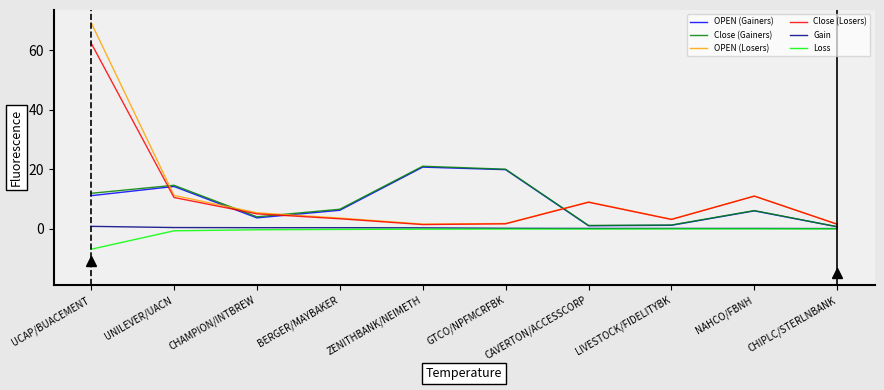

Is the value of Close (Losers) at CAVERTON/ACCESSCORP greater than the value of Close (Gainers) at CHIPLC/STERLNBANK?

Yes